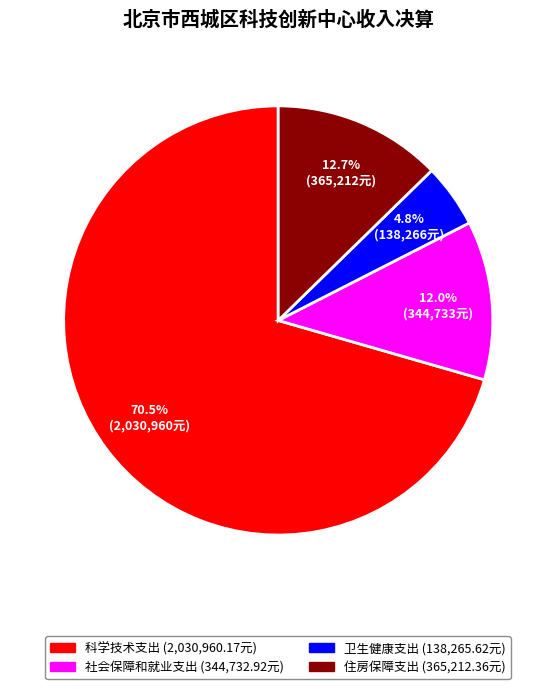

What percentage do 社会保障和就业支出 and 卫生健康支出 together represent?

16.8%